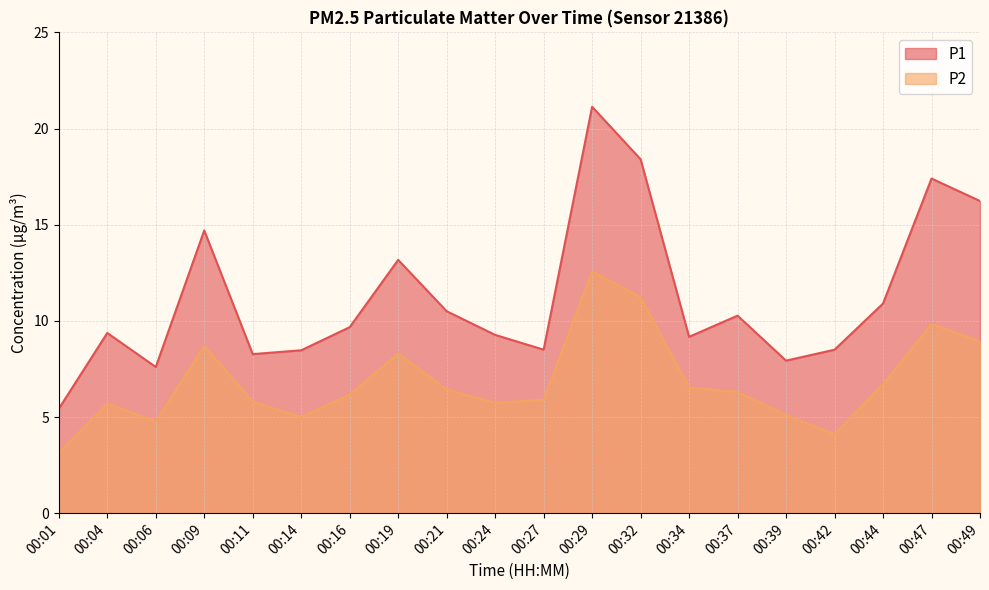

What value does the P2 series have at 00:21?

6.4